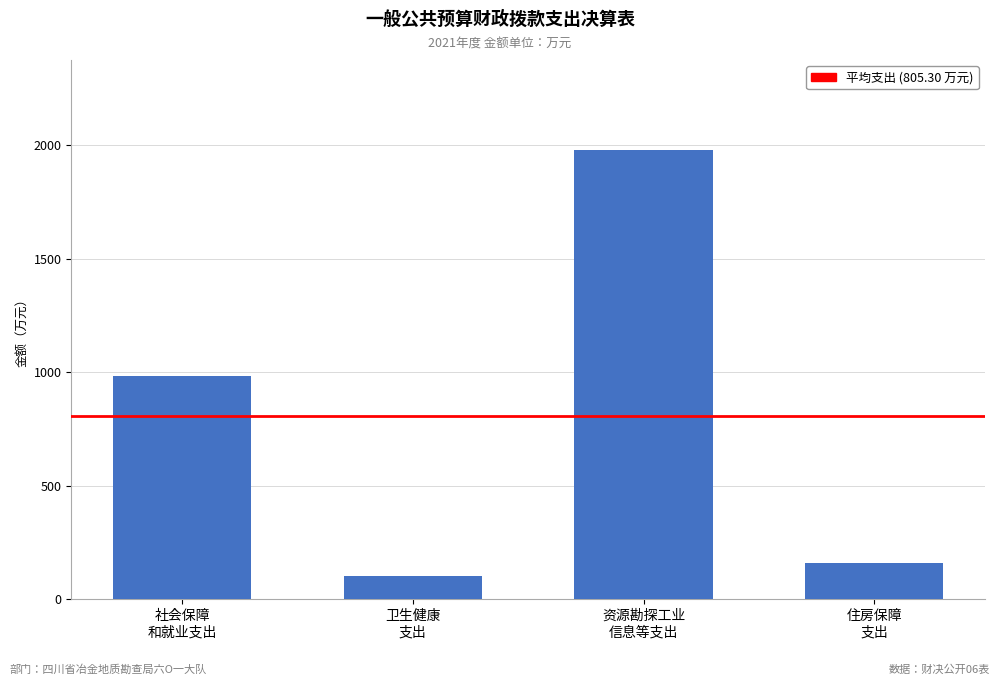

Between 住房保障
支出 and 社会保障
和就业支出, which is larger?

社会保障
和就业支出